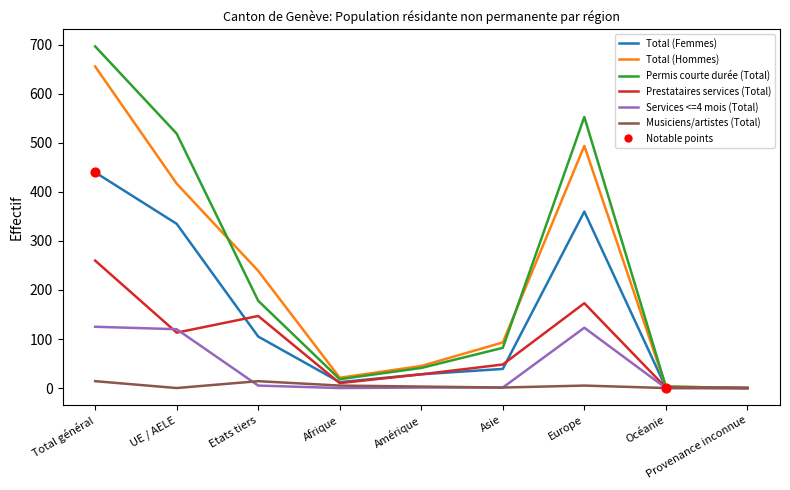

At which category is the sum across all series the highest?

Total général